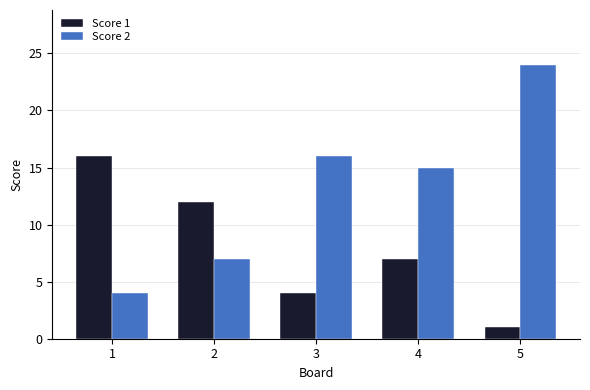

Is the value of Score 2 at 4 greater than the value of Score 1 at 5?

Yes